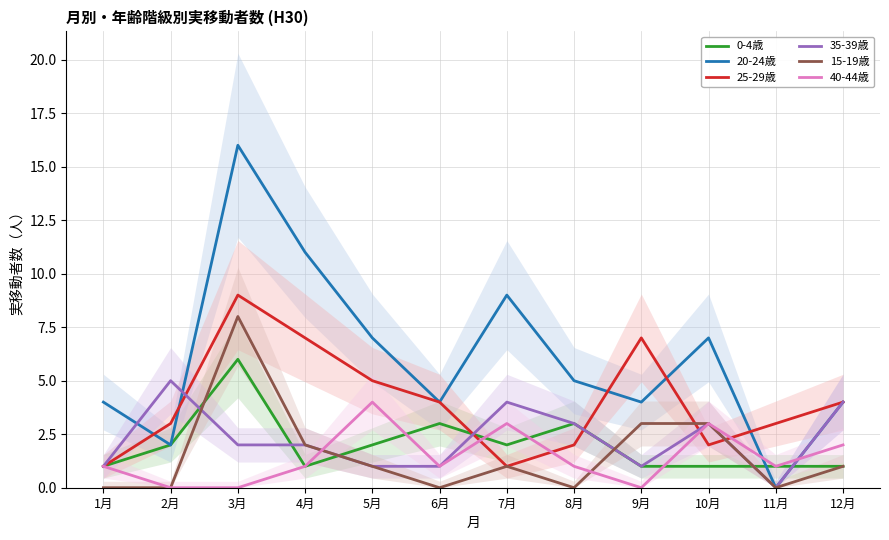

Where do 0-4歳 and 40-44歳 first cross each other?

5月 and 6月